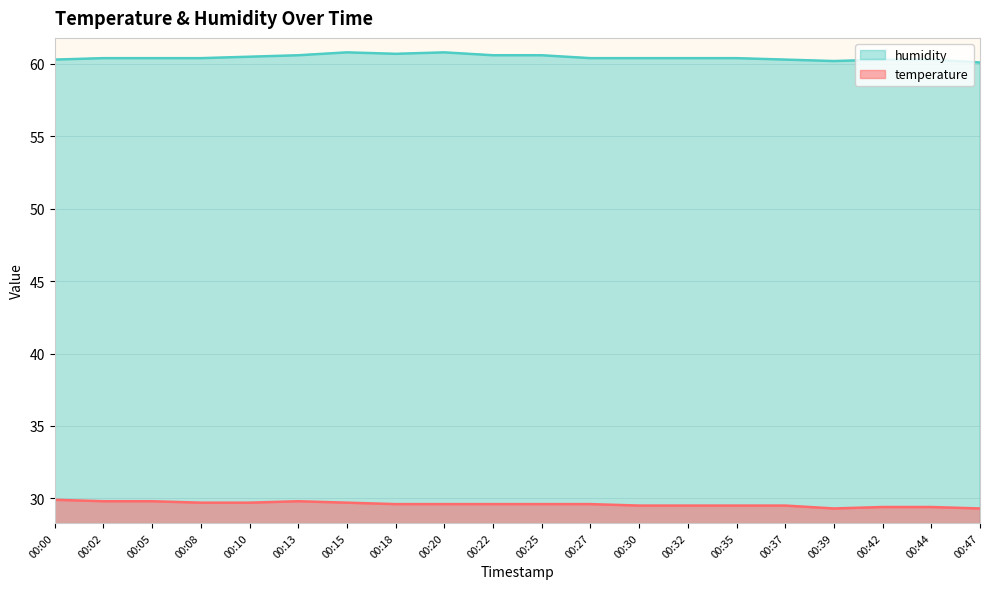

What is the sum of all humidity values?

1208.9